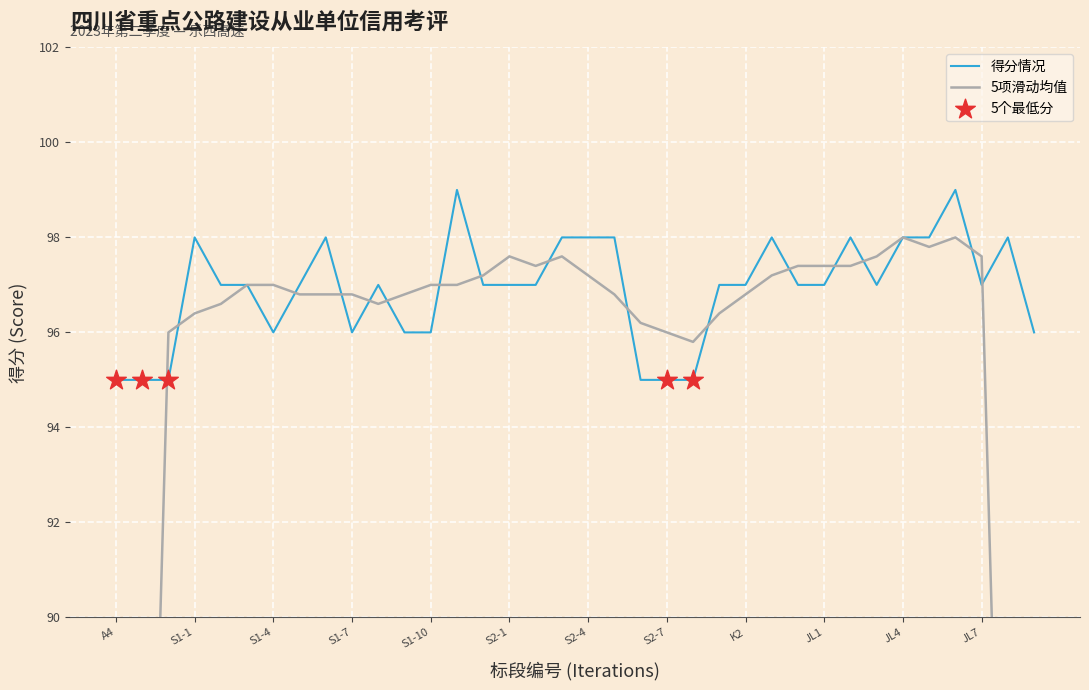

What is the ratio of the value at S1-8 to the value at K3?

1.0